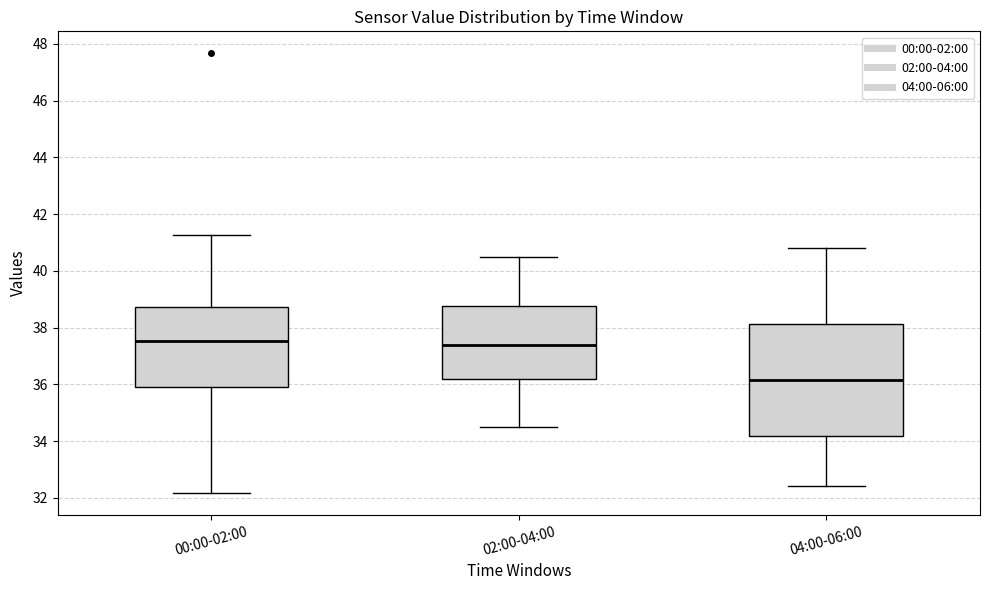

Reading left to right, read every box against the y-axis: the position of its median line, the range the box covers, and the ends of its whiskers. The values are not printed on the chart, so give them approximately, as read against the axis.

00:00-02:00: median 37.6, box 36.0 to 38.8, whiskers 32.2 to 41.2
02:00-04:00: median 37.4, box 36.2 to 38.8, whiskers 34.6 to 40.6
04:00-06:00: median 36.2, box 34.2 to 38.2, whiskers 32.4 to 40.8